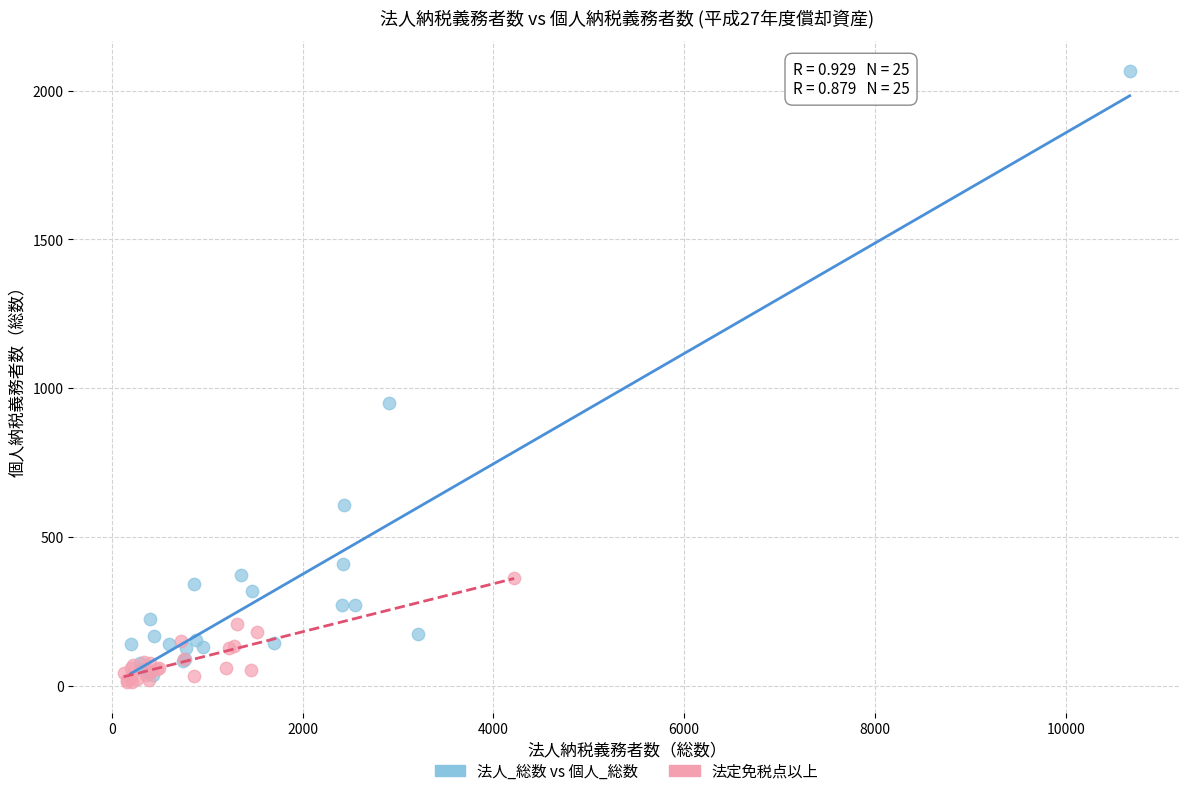

Which series has the largest Y range (max minus min)?

法人_総数 vs 個人_総数